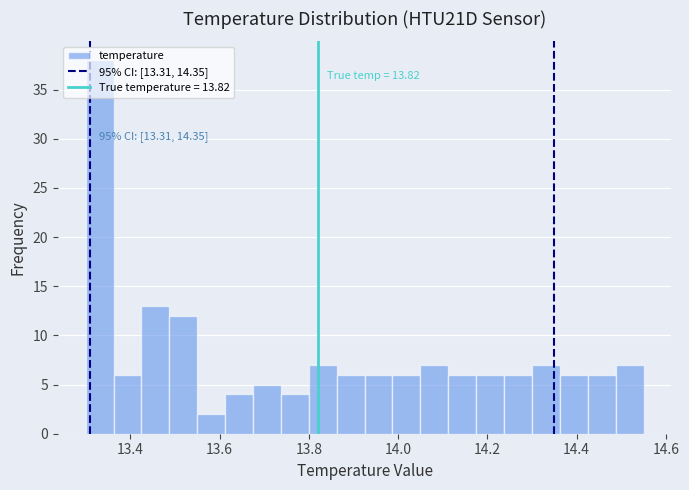

Around what value on the x-axis is the tallest bar? Give the approximate position of its centre, as read against the axis.

13.34